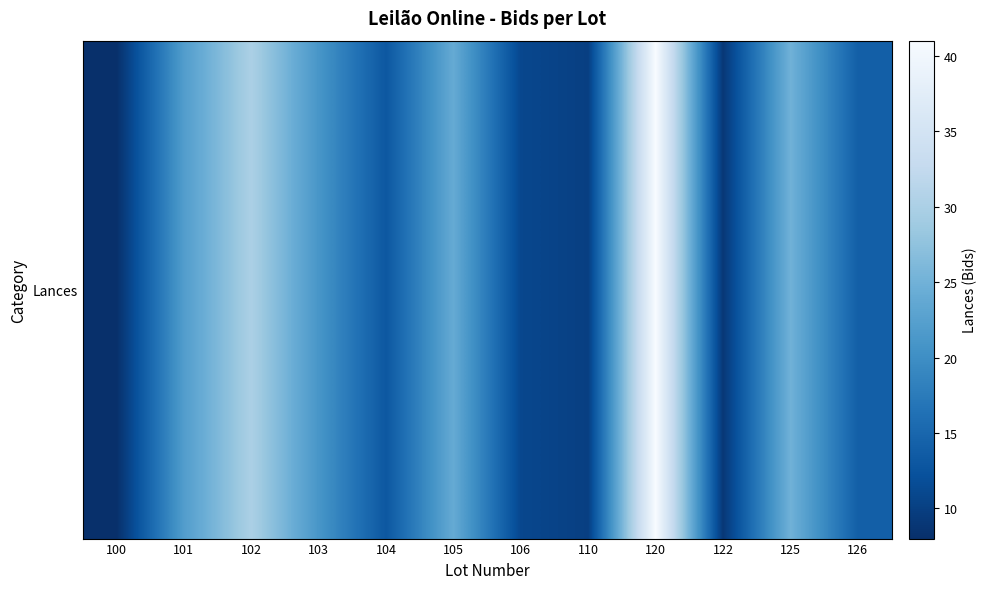

How many values exceed 21?

5